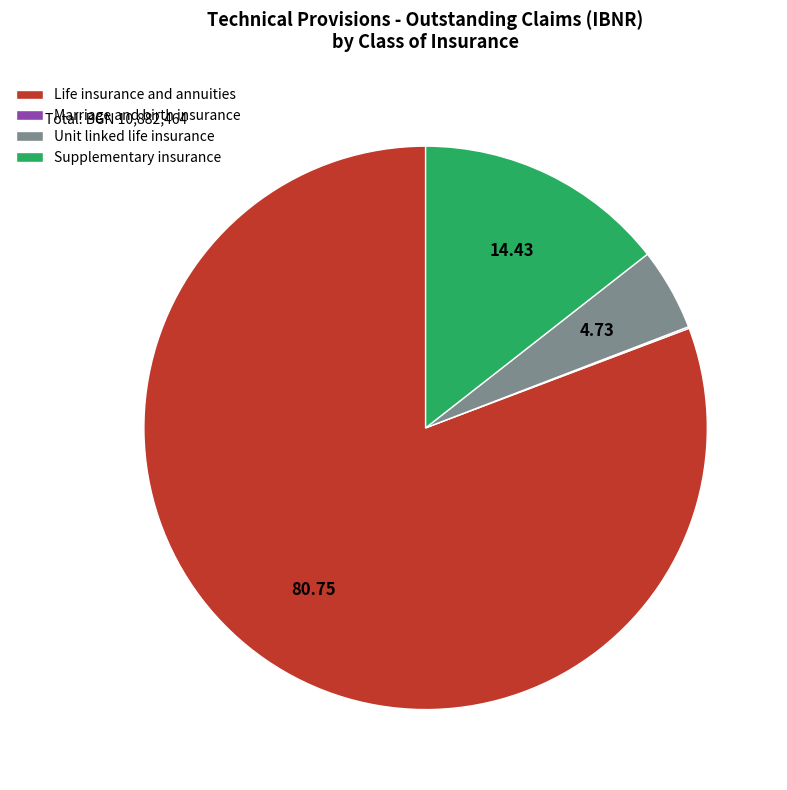

Which slice is the largest?

Life insurance and annuities